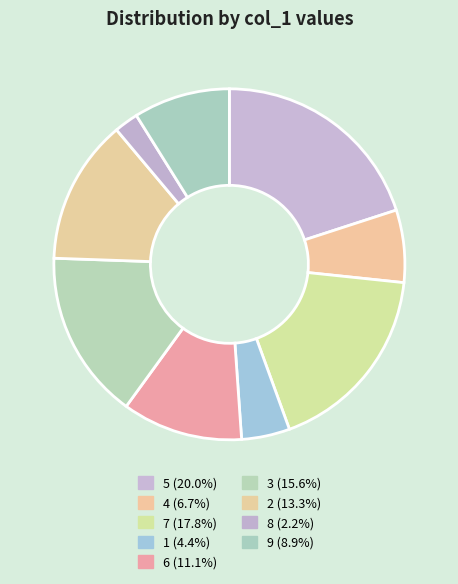

What is the change in value from 1 to 6?

+3